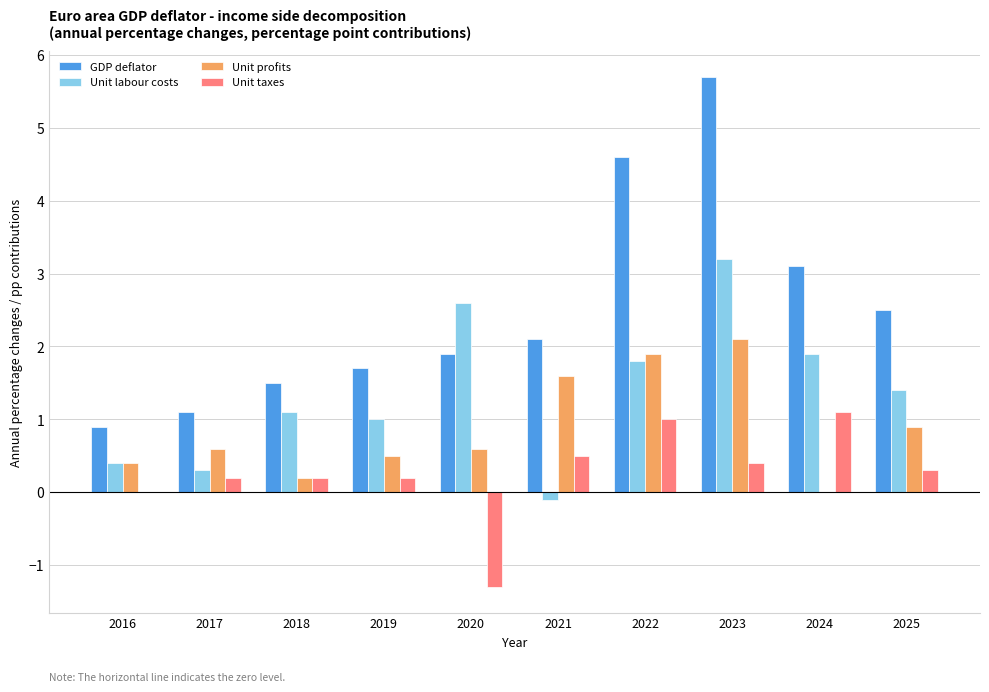

What is the average value of the Unit profits series?

0.9